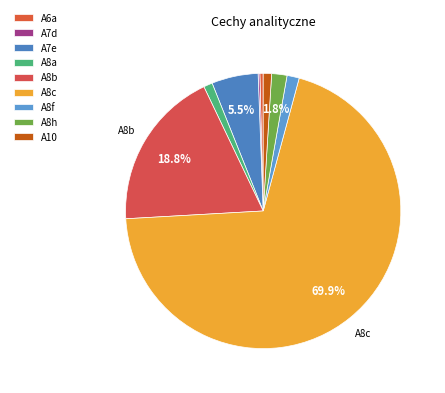

Which category has the smallest portion of the pie?

A7d